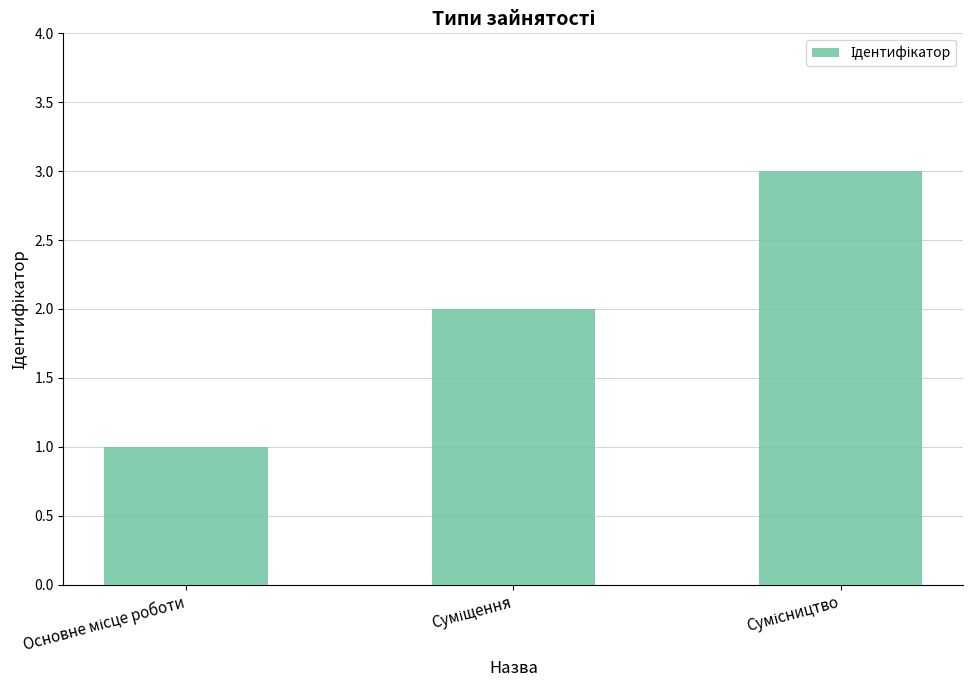

What is the greatest value displayed?

3